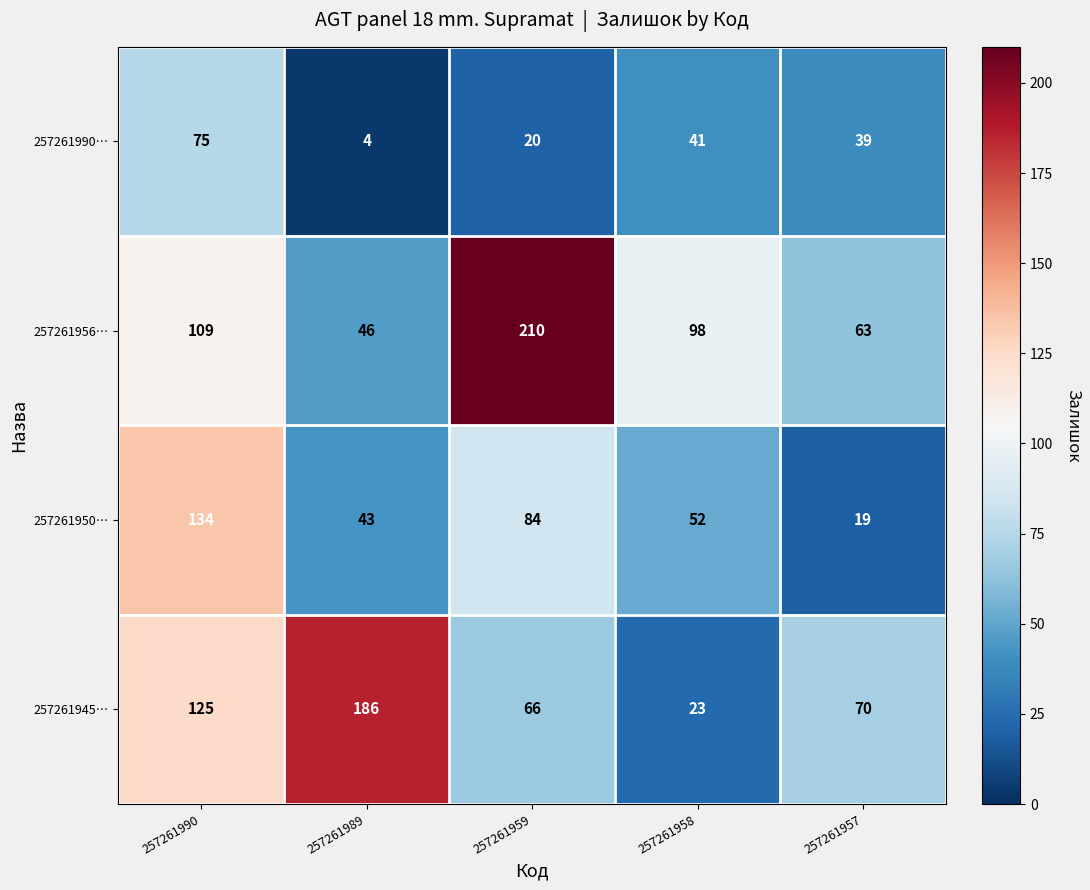

How many series are shown in this chart?

4